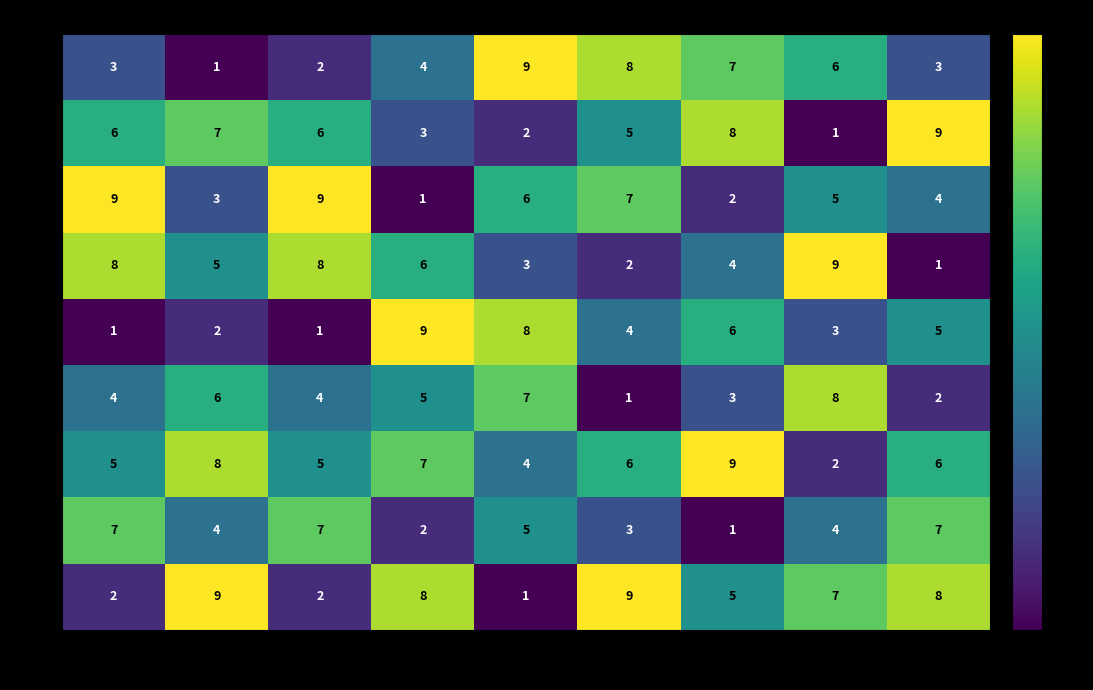

What is the spread (max minus min) of values at col_7?

8